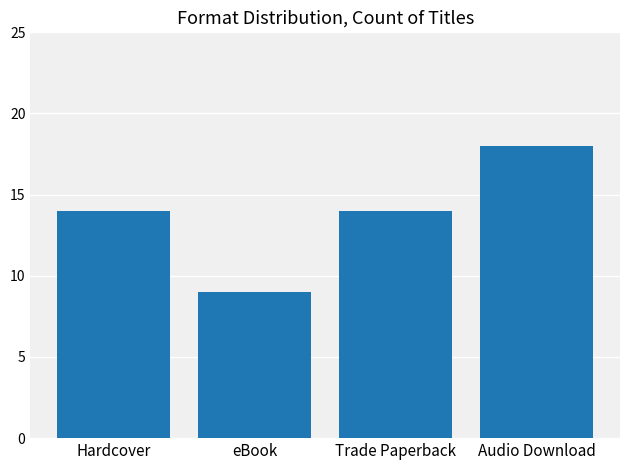

Does the chart contain any negative values?

No